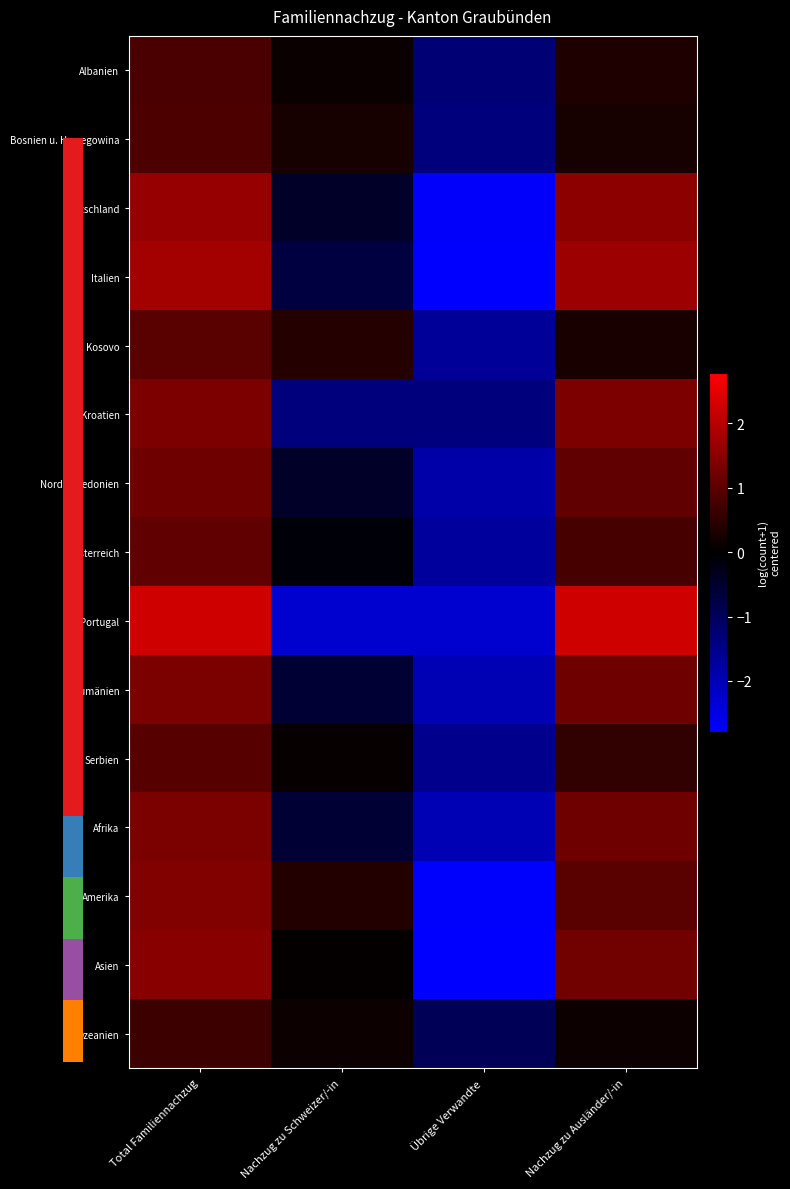

What is the approximate value of Portugal at Übrige Verwandte?

-2.3